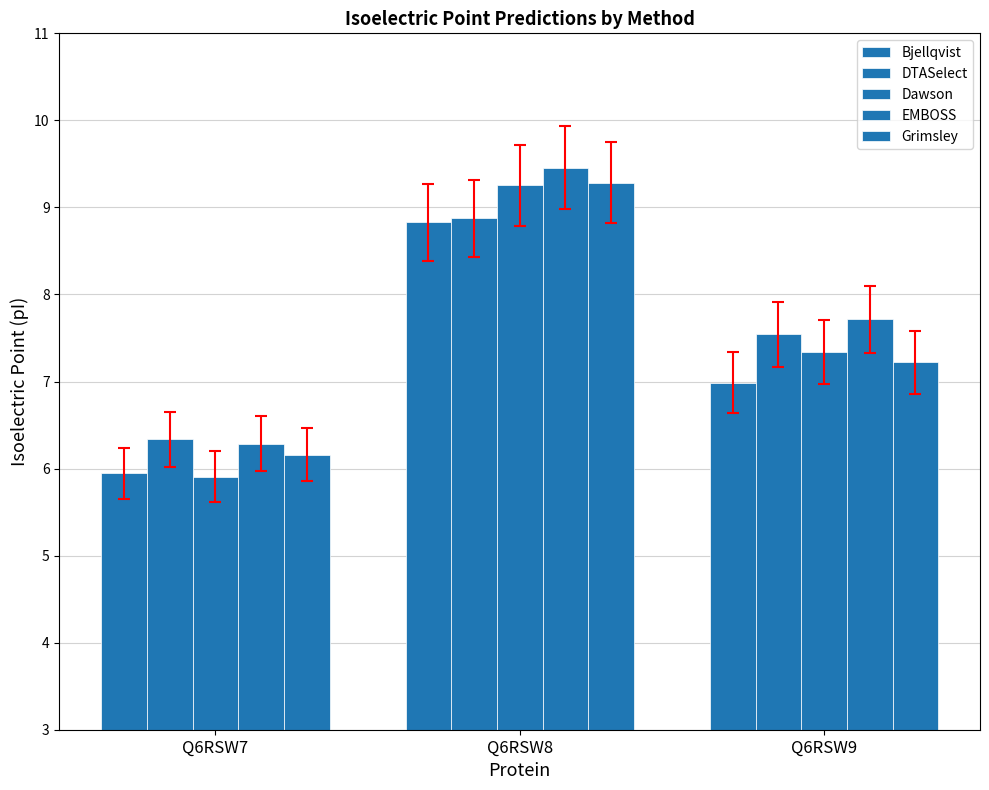

How many data points in EMBOSS are less than 7?

1